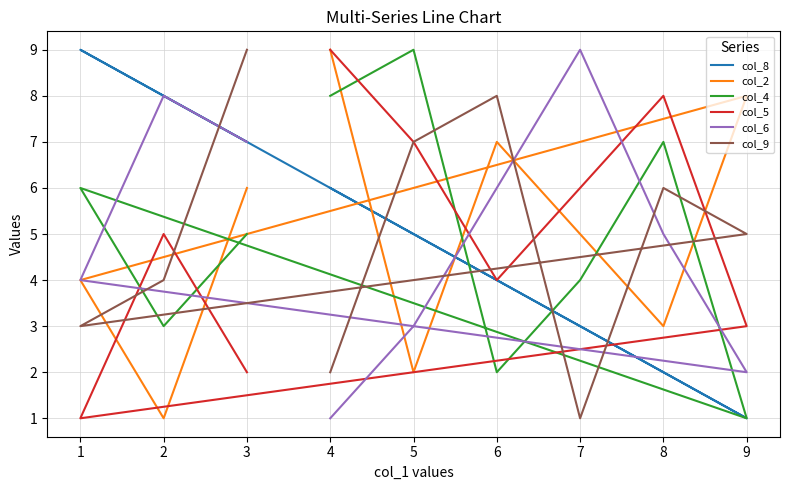

What is the difference between the maximum and minimum values in the col_4 series?

8